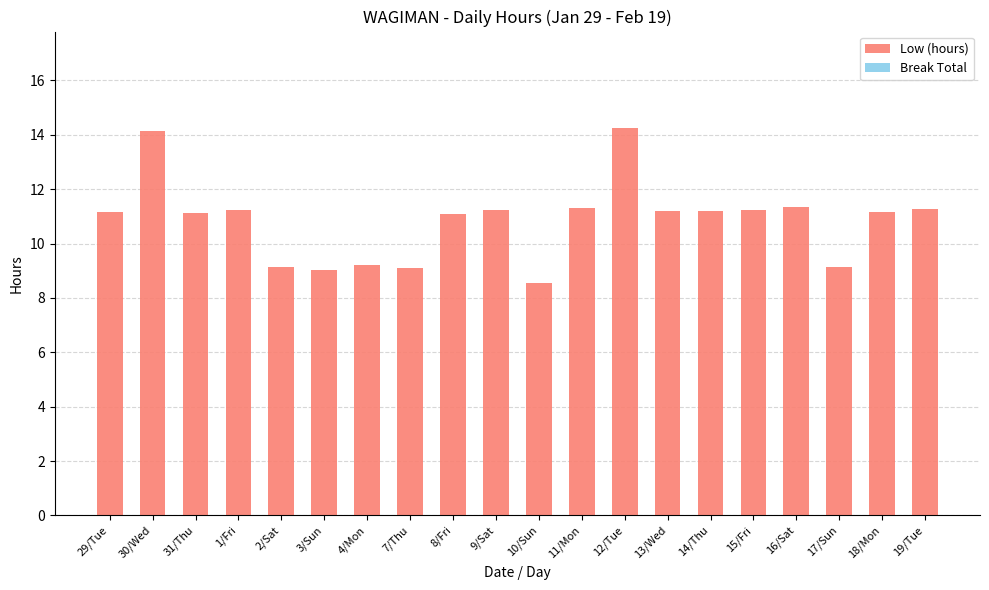

What is the difference between the second highest and second lowest values?

5.1